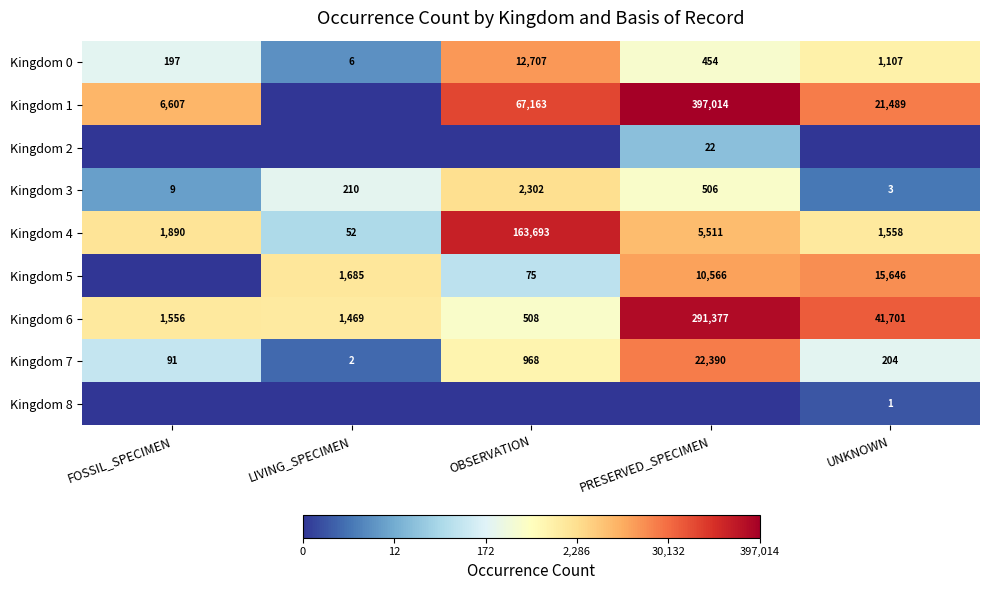

Is it true that Kingdom 8 equals 1 at UNKNOWN?

True